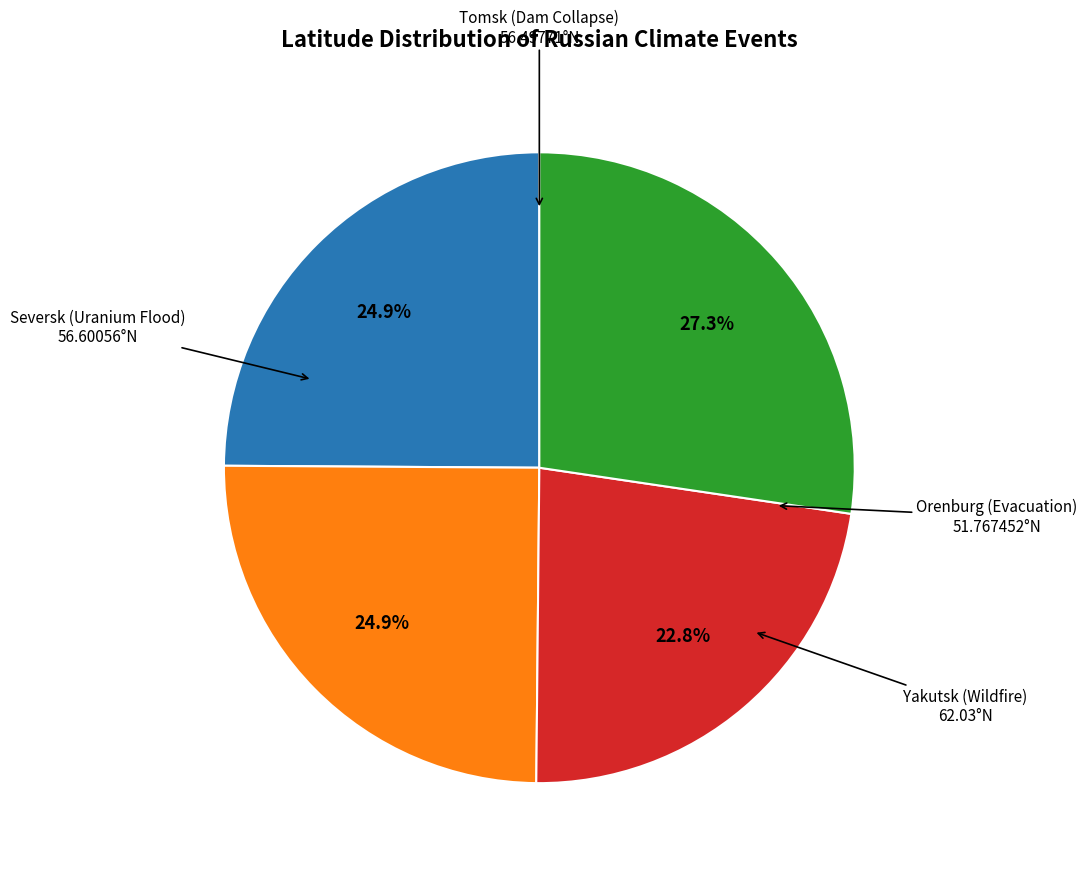

Is there a majority slice in this chart?

No